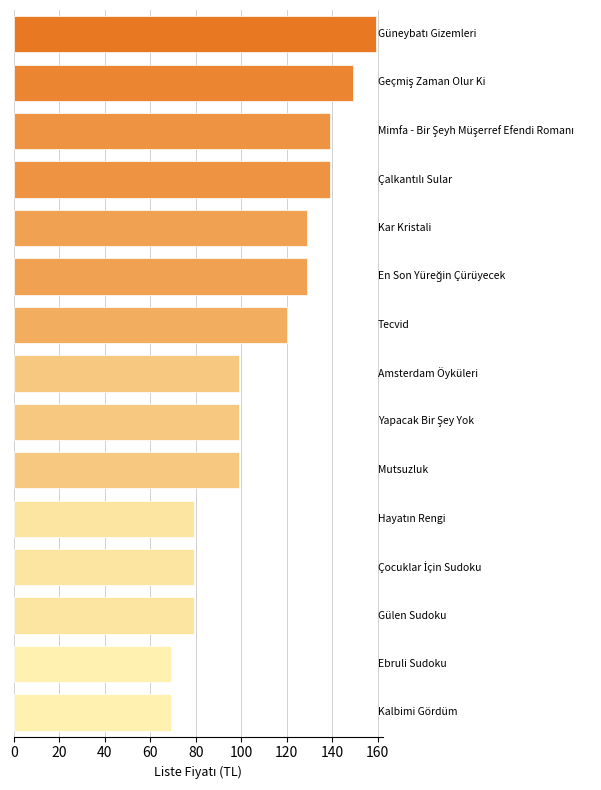

What is the value of the 14th bar from the top?

69